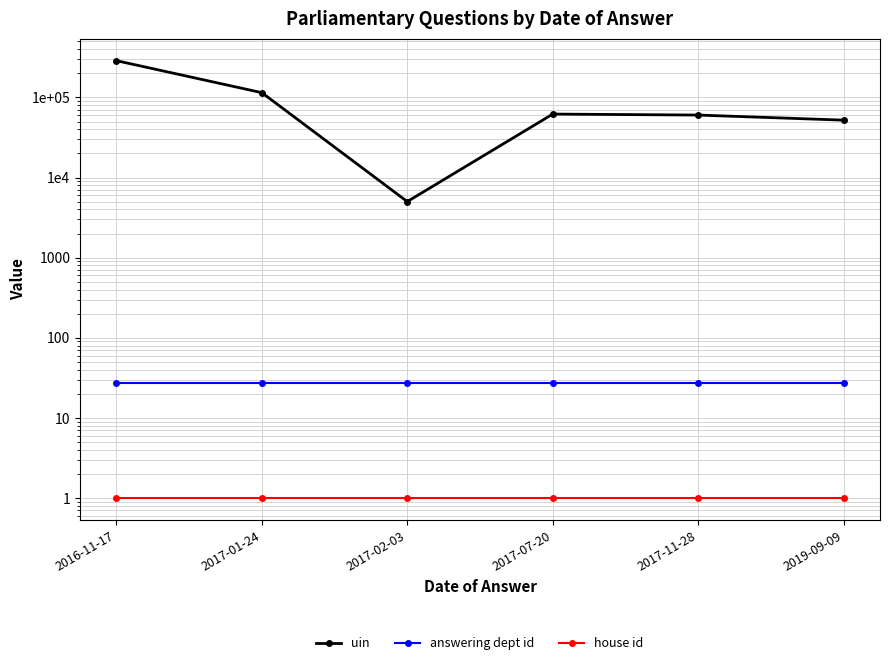

True or false: house id and answering dept id cross at least once.

False